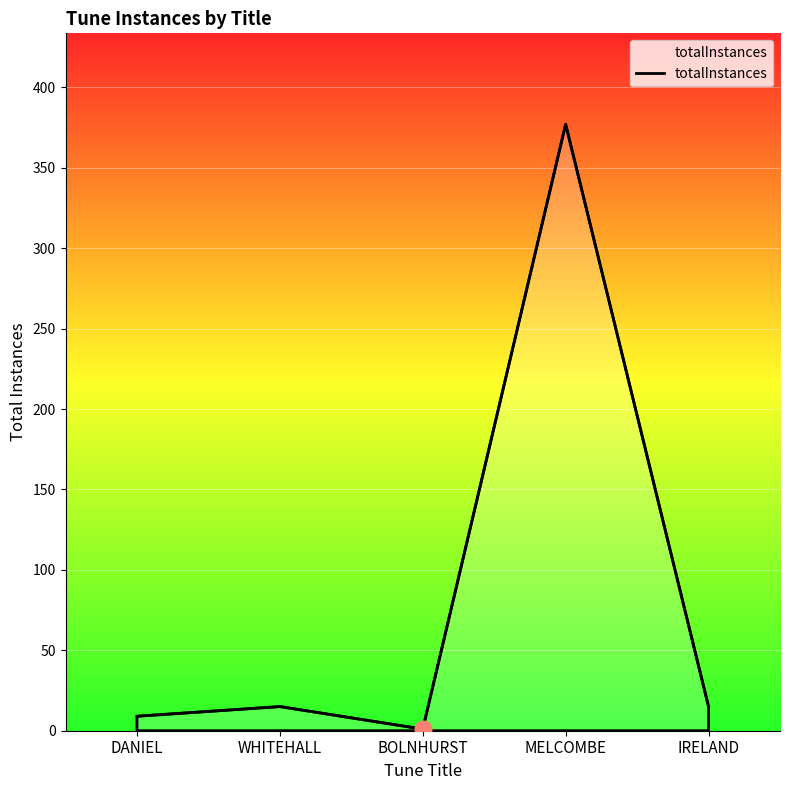

How many series are shown in this chart?

1